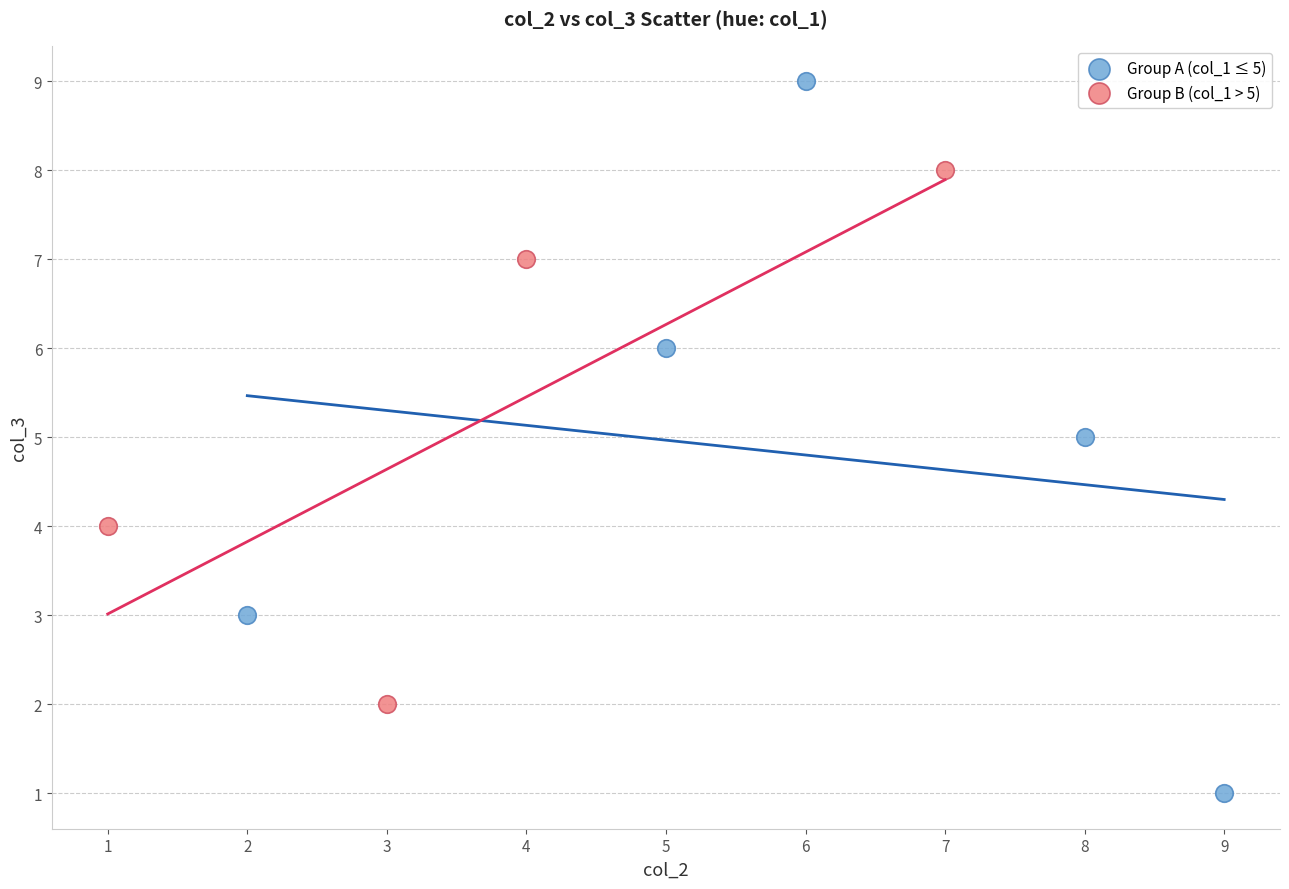

Which series reaches the minimum Y coordinate?

Group A (col_1 ≤ 5)